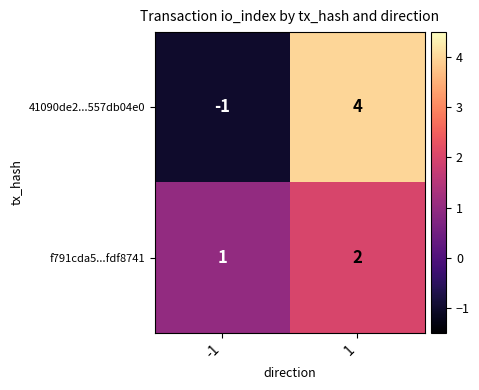

What is the maximum value shown in the chart?

4